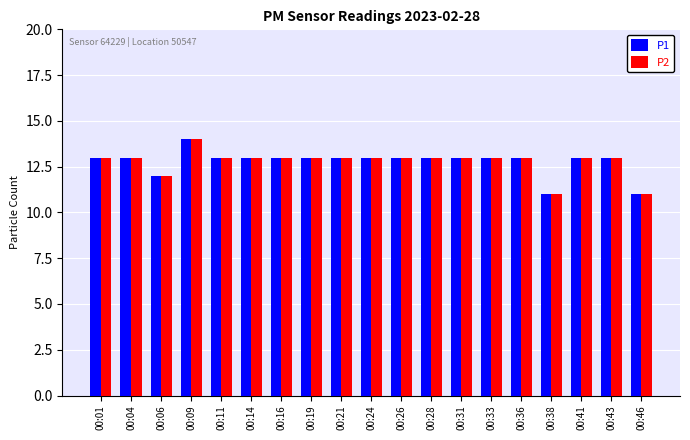

At which category is the sum across all series the highest?

00:09